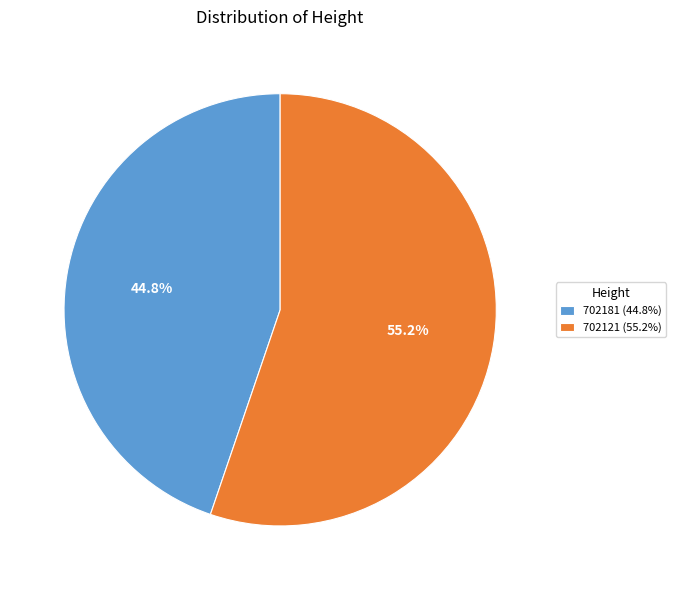

Count the number of slices in the pie.

2